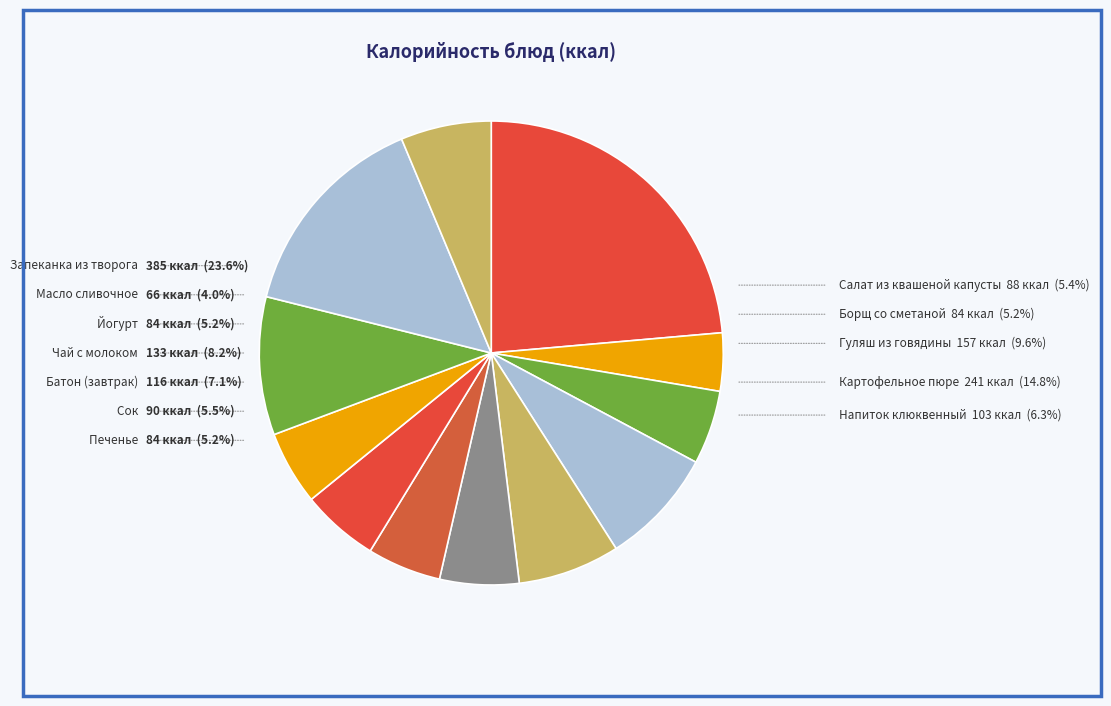

Is it true that Напиток клюквенный is 6% of the pie?

True